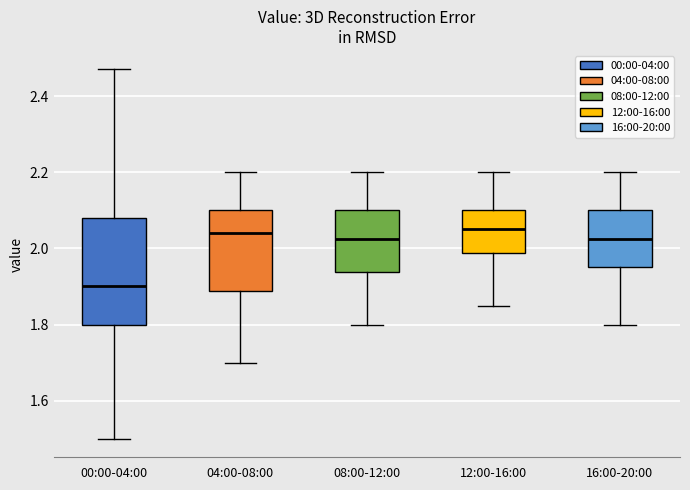

Which box has the lowest median line?

00:00-04:00